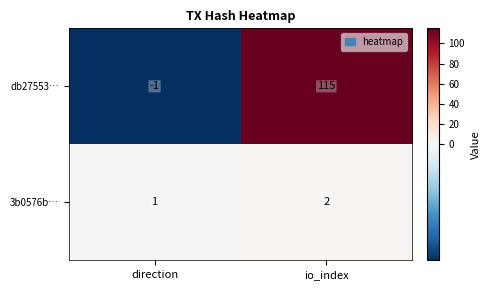

What is the sum of the db27553… values at io_index and direction?

114